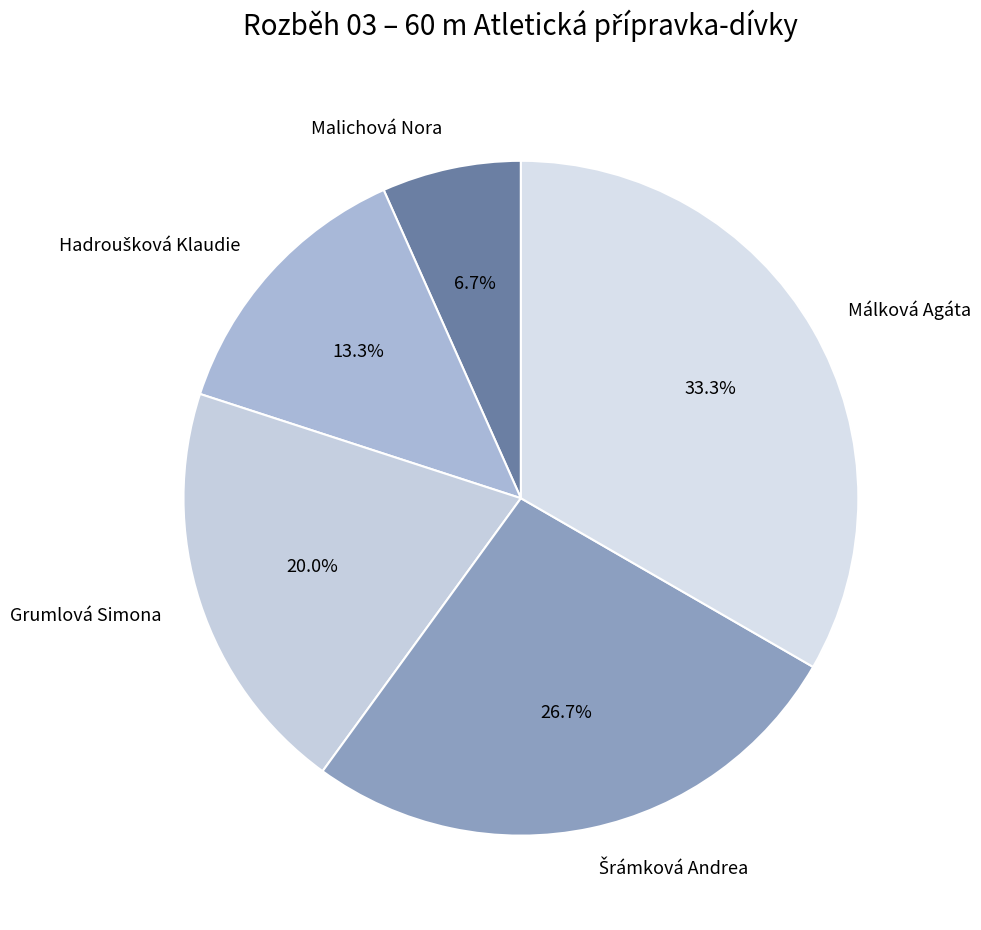

What percentage do Málková Agáta and Grumlová Simona together represent?

53.3%